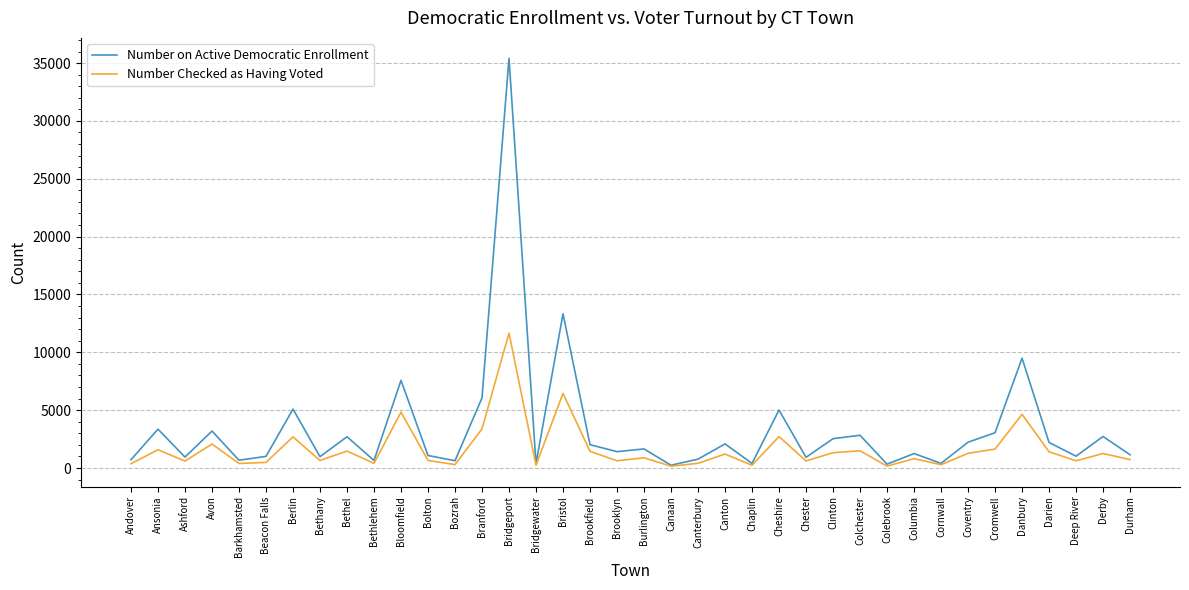

What is the spread (max minus min) of values at Cheshire?

2293